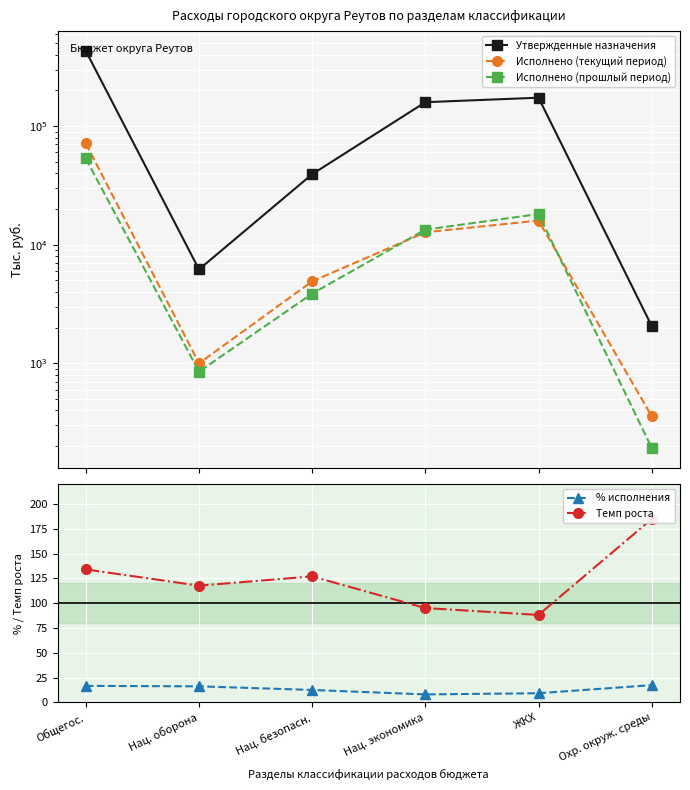

True or false: % исполнения has a value of 3.6 at Нац. оборона.

False